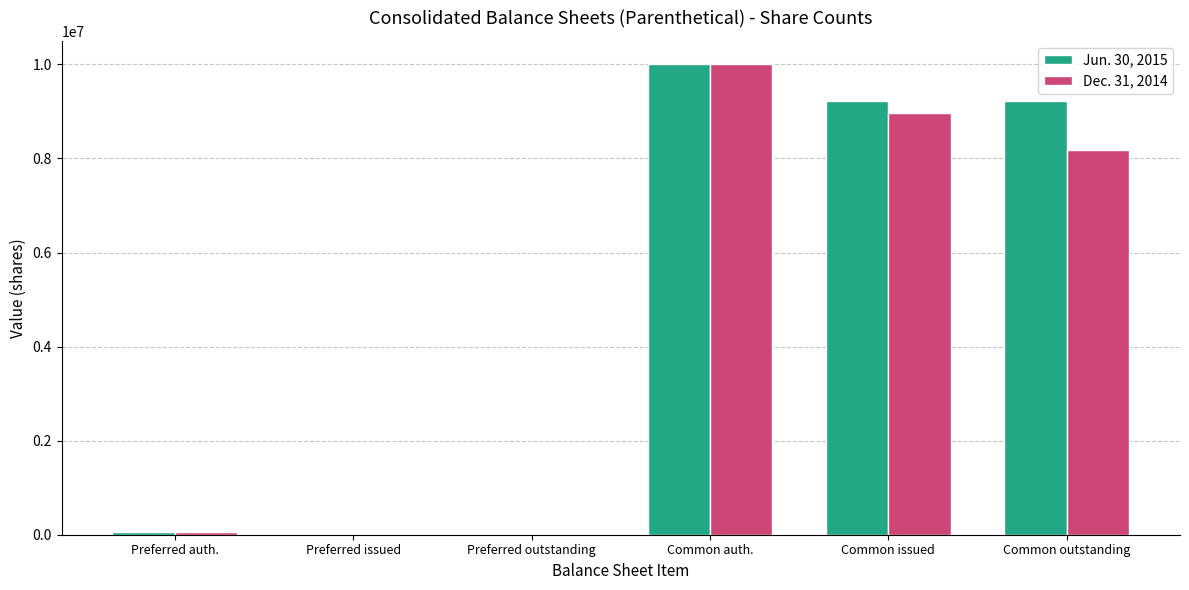

Is the value of Jun. 30, 2015 at Common outstanding greater than the value of Dec. 31, 2014 at Preferred outstanding?

Yes